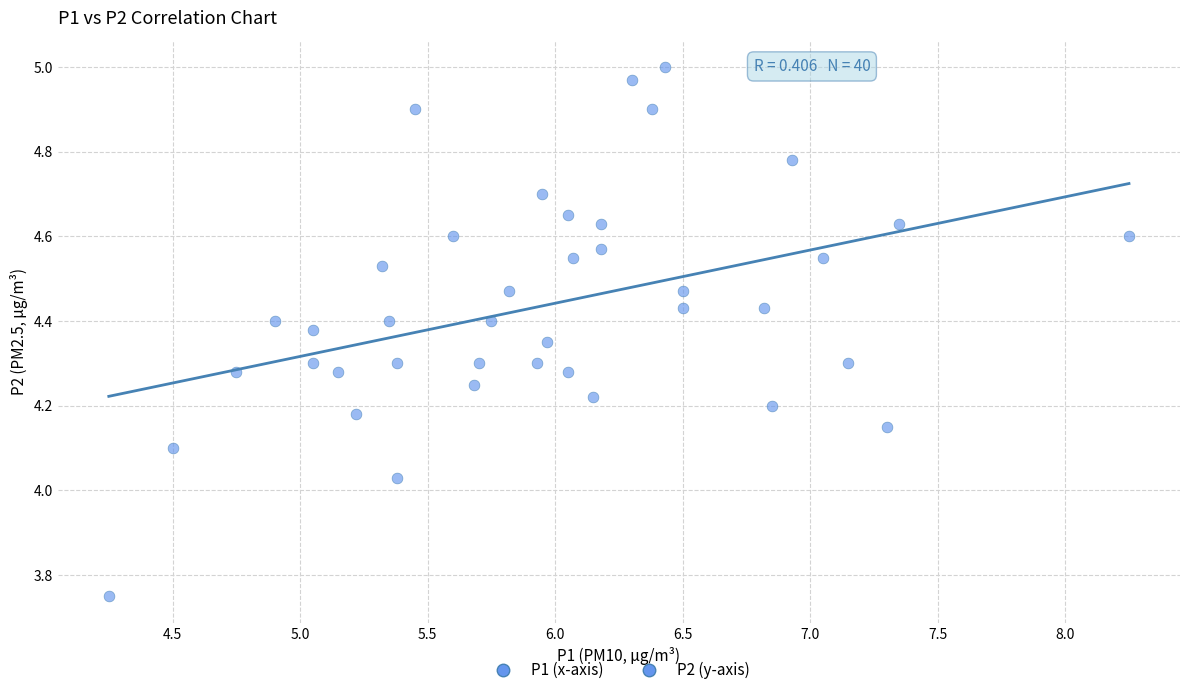

How many points are shown in the scatter plot?

40